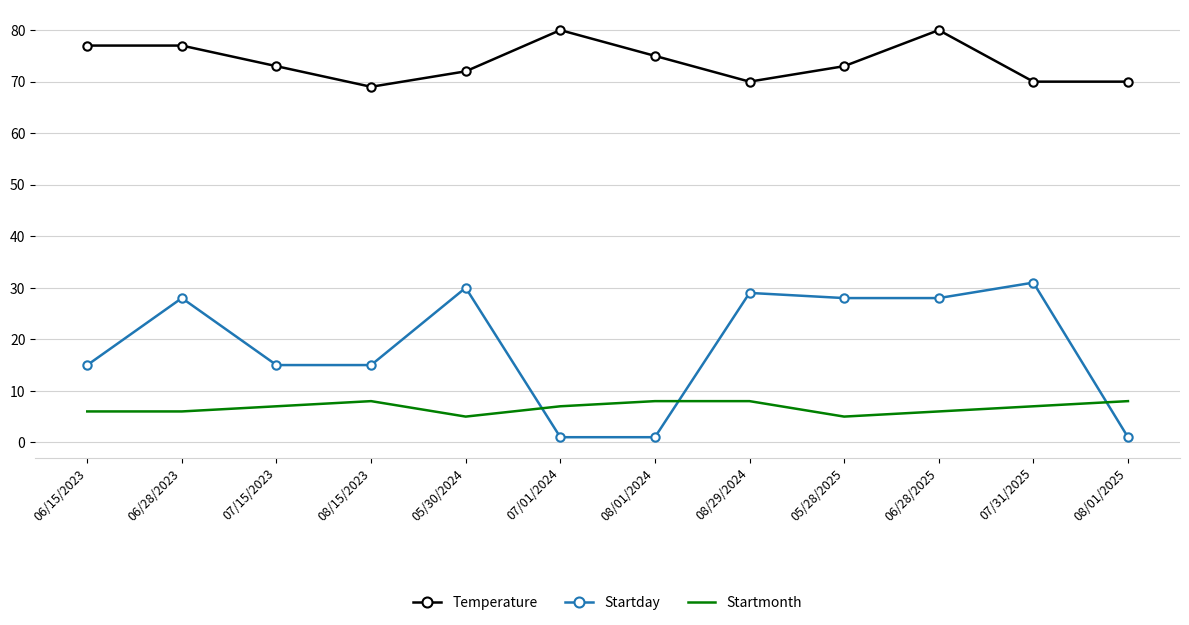

Between which two adjacent categories do Startday and Startmonth first intersect?

05/30/2024 and 07/01/2024